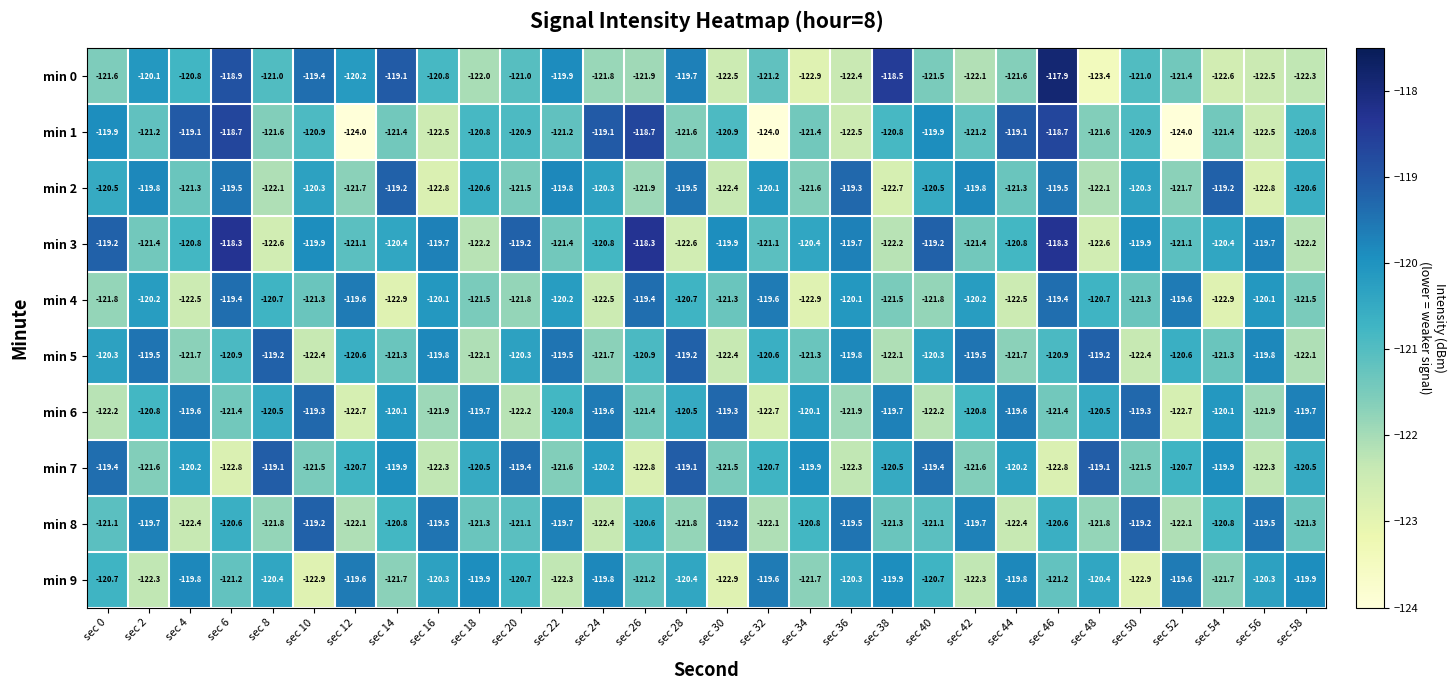

True or false: min 8 has a value of -192.9 at sec 58.

False